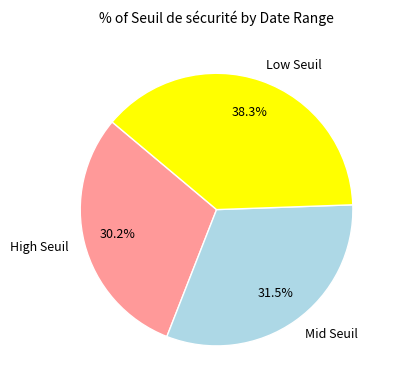

What is the ratio of the value at High Seuil to the value at Mid Seuil?

1.0